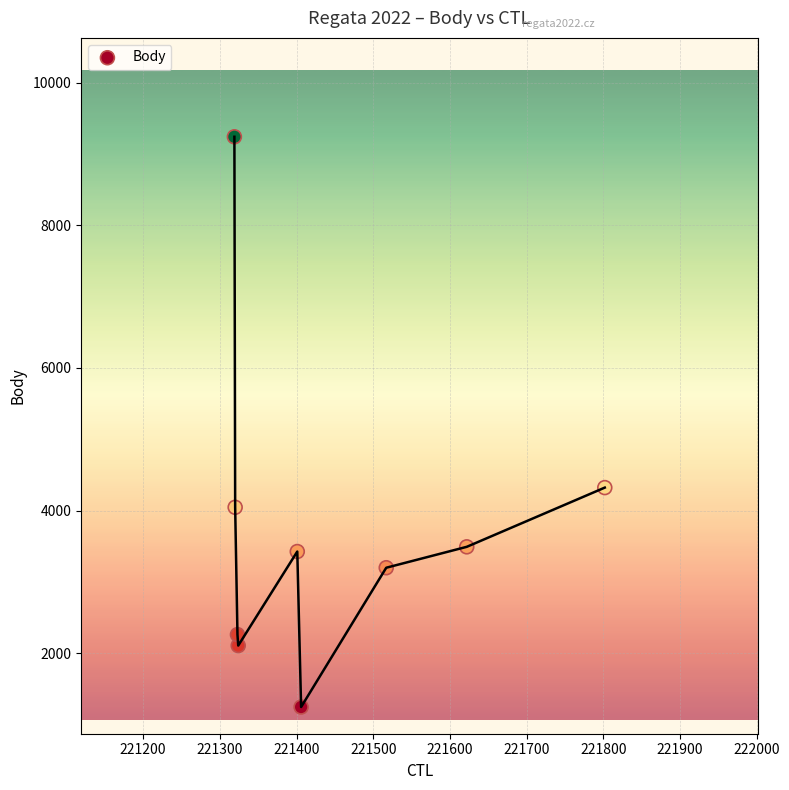

What Y value in the scatter plot is closest to 5244?

4323